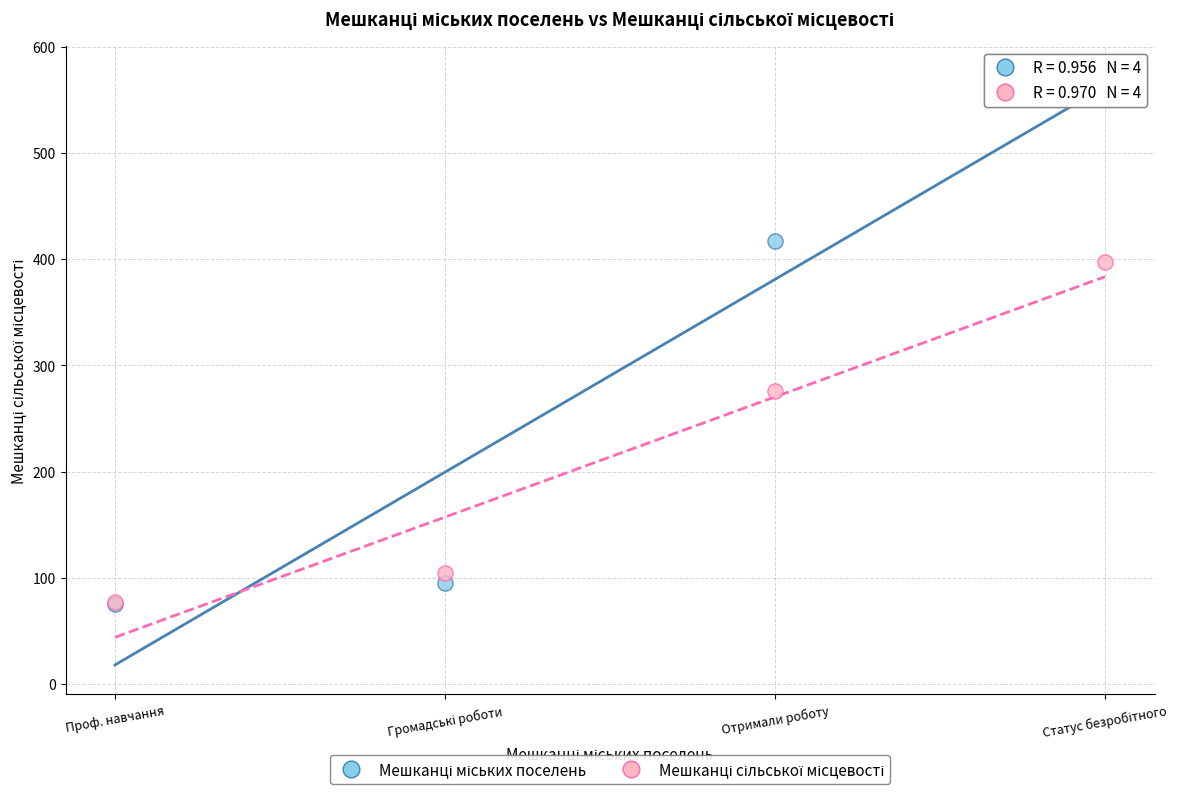

Across all series, what Y value is closest to 324?

275.6